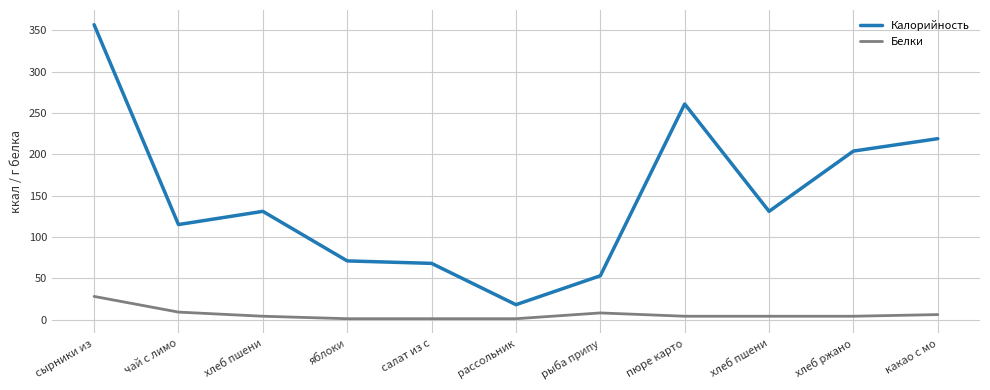

How many lines are shown in the chart?

2